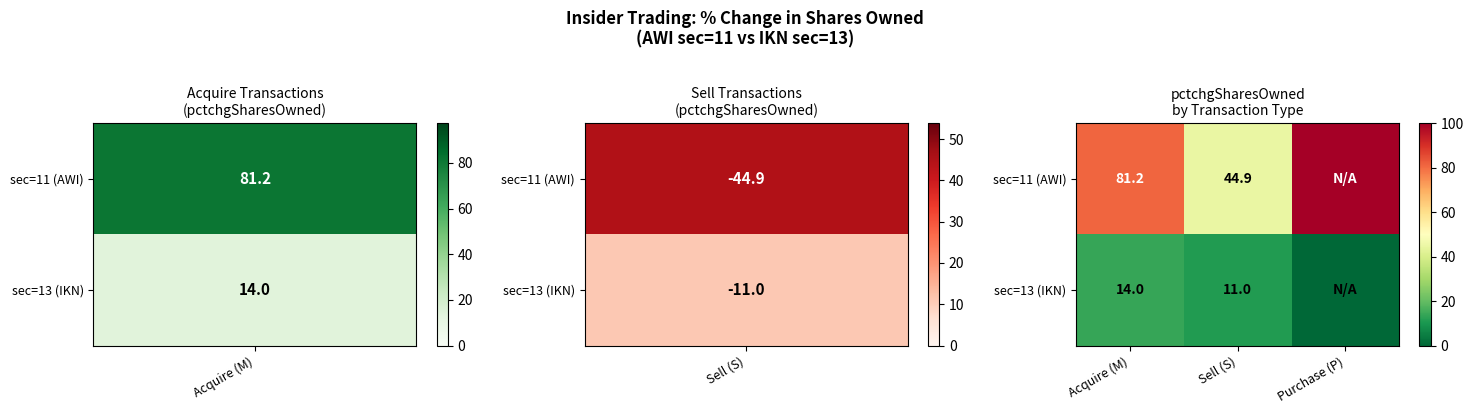

Between Acquire (M) and Sell (S), which series saw the biggest shift?

sec=11 (AWI)